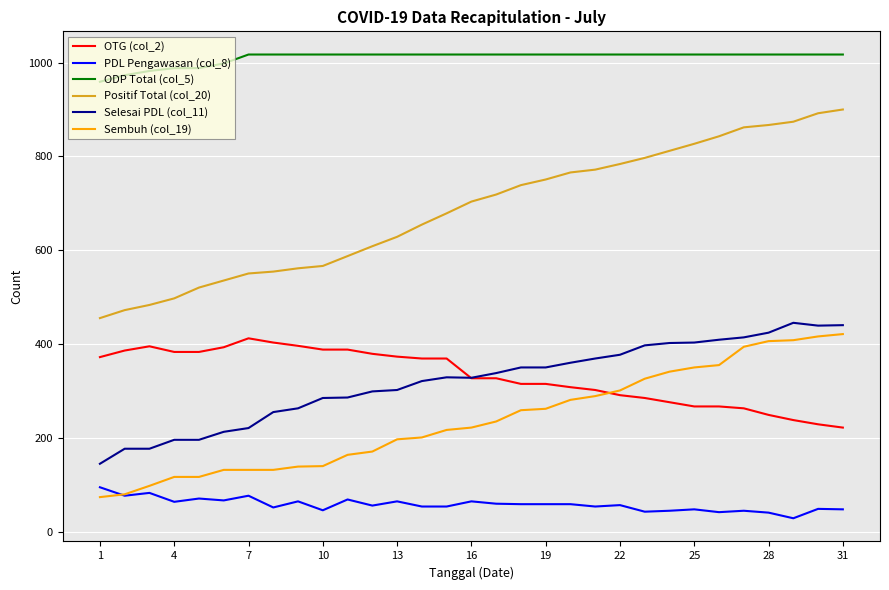

How many values in the Sembuh (col_19) series are below 223?

15